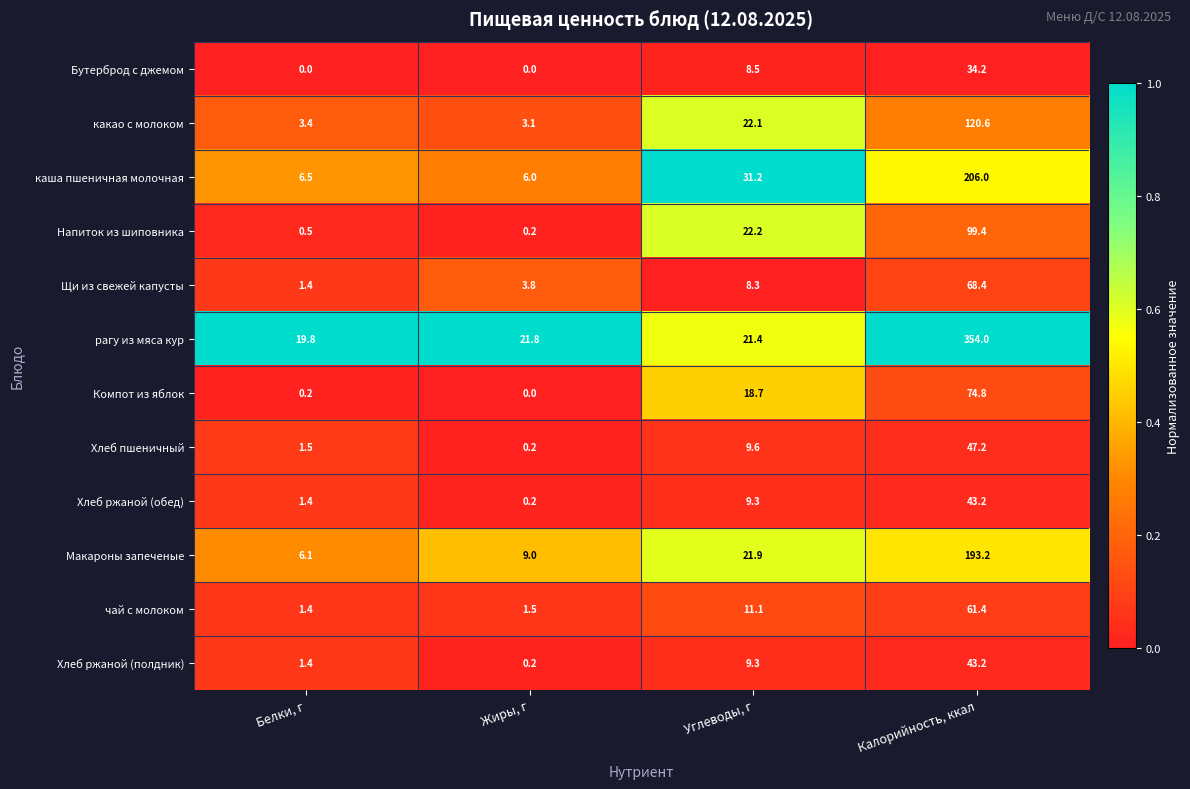

At which category is the sum across all series the highest?

Калорийность, ккал